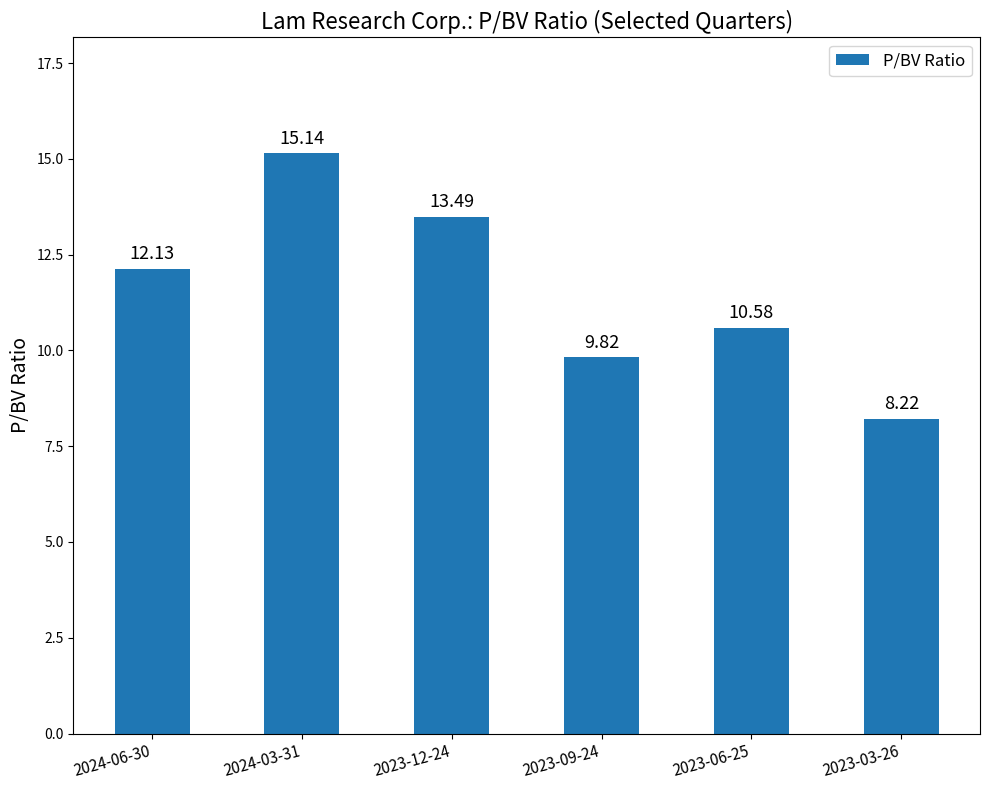

What is the label of the 6th bar from the left?

2023-03-26